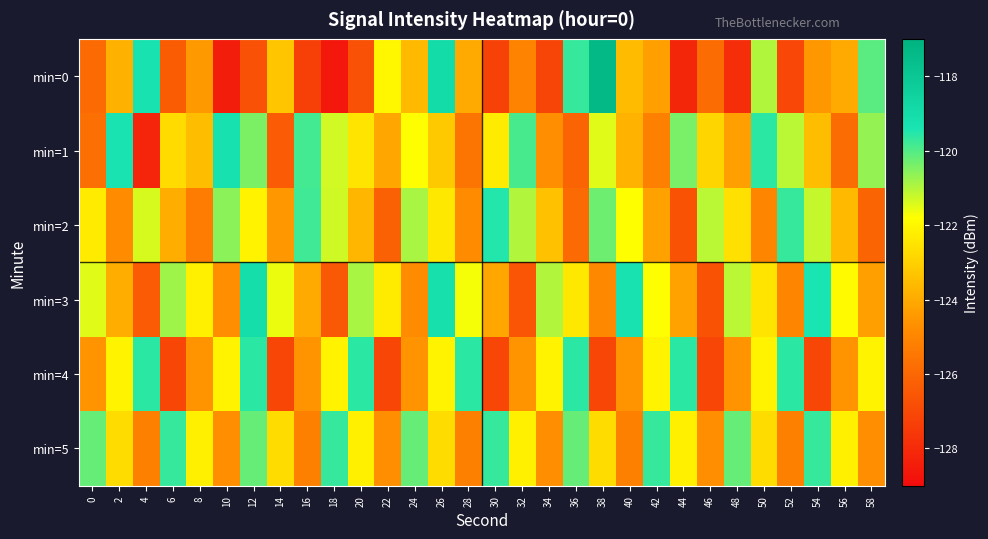

Reading left to right, what are all the values shown in this chart?

min=0: 0=-125.9	2=-123.8	4=-119.3	6=-126.4	8=-124.5	10=-128.4	12=-126.7	14=-123.3	16=-127.3	18=-128.6	20=-126.7	22=-122.0	24=-123.6	26=-119.0	28=-124.0	30=-127.2	32=-125.1	34=-127.1	36=-119.7	38=-117.4	40=-123.5	42=-124.3	44=-128.1	46=-125.8	48=-127.9	50=-121.0	52=-127.1	54=-124.5	56=-124.0	58=-120.1
min=1: 0=-125.7	2=-119.4	4=-128.2	6=-122.7	8=-123.5	10=-119.2	12=-120.4	14=-126.4	16=-119.8	18=-121.3	20=-122.5	22=-124.1	24=-121.8	26=-123.2	28=-125.6	30=-122.3	32=-119.9	34=-124.7	36=-126.1	38=-121.5	40=-123.8	42=-125.2	44=-120.4	46=-122.9	48=-124.3	50=-119.6	52=-121.1	54=-123.5	56=-125.8	58=-120.7
min=2: 0=-122.3	2=-124.8	4=-121.4	6=-123.9	8=-125.3	10=-120.6	12=-122.1	14=-124.5	16=-119.8	18=-121.3	20=-123.7	22=-126.2	24=-120.9	26=-122.4	28=-124.8	30=-119.5	32=-121.0	34=-123.4	36=-125.9	38=-120.3	40=-121.8	42=-124.2	44=-126.7	46=-121.1	48=-122.6	50=-125.0	52=-119.7	54=-121.2	56=-123.6	58=-126.1
min=3: 0=-121.5	2=-123.9	4=-126.4	6=-120.8	8=-122.2	10=-124.7	12=-119.1	14=-121.6	16=-124.0	18=-126.5	20=-120.9	22=-122.3	24=-124.8	26=-119.2	28=-121.7	30=-124.1	32=-126.6	34=-121.0	36=-122.4	38=-124.9	40=-119.3	42=-121.8	44=-124.2	46=-126.7	48=-121.1	50=-122.5	52=-125.0	54=-119.4	56=-121.9	58=-124.3
min=4: 0=-124.6	2=-122.1	4=-119.6	6=-127.1	8=-124.6	10=-122.1	12=-119.6	14=-127.1	16=-124.6	18=-122.1	20=-119.6	22=-127.1	24=-124.6	26=-122.1	28=-119.6	30=-127.1	32=-124.6	34=-122.1	36=-119.6	38=-127.1	40=-124.6	42=-122.1	44=-119.6	46=-127.1	48=-124.6	50=-122.1	52=-119.6	54=-127.1	56=-124.6	58=-122.1
min=5: 0=-120.2	2=-122.7	4=-125.2	6=-119.7	8=-122.2	10=-124.7	12=-120.2	14=-122.7	16=-125.2	18=-119.7	20=-122.2	22=-124.7	24=-120.2	26=-122.7	28=-125.2	30=-119.7	32=-122.2	34=-124.7	36=-120.2	38=-122.7	40=-125.2	42=-119.7	44=-122.2	46=-124.7	48=-120.2	50=-122.7	52=-125.2	54=-119.7	56=-122.2	58=-124.7